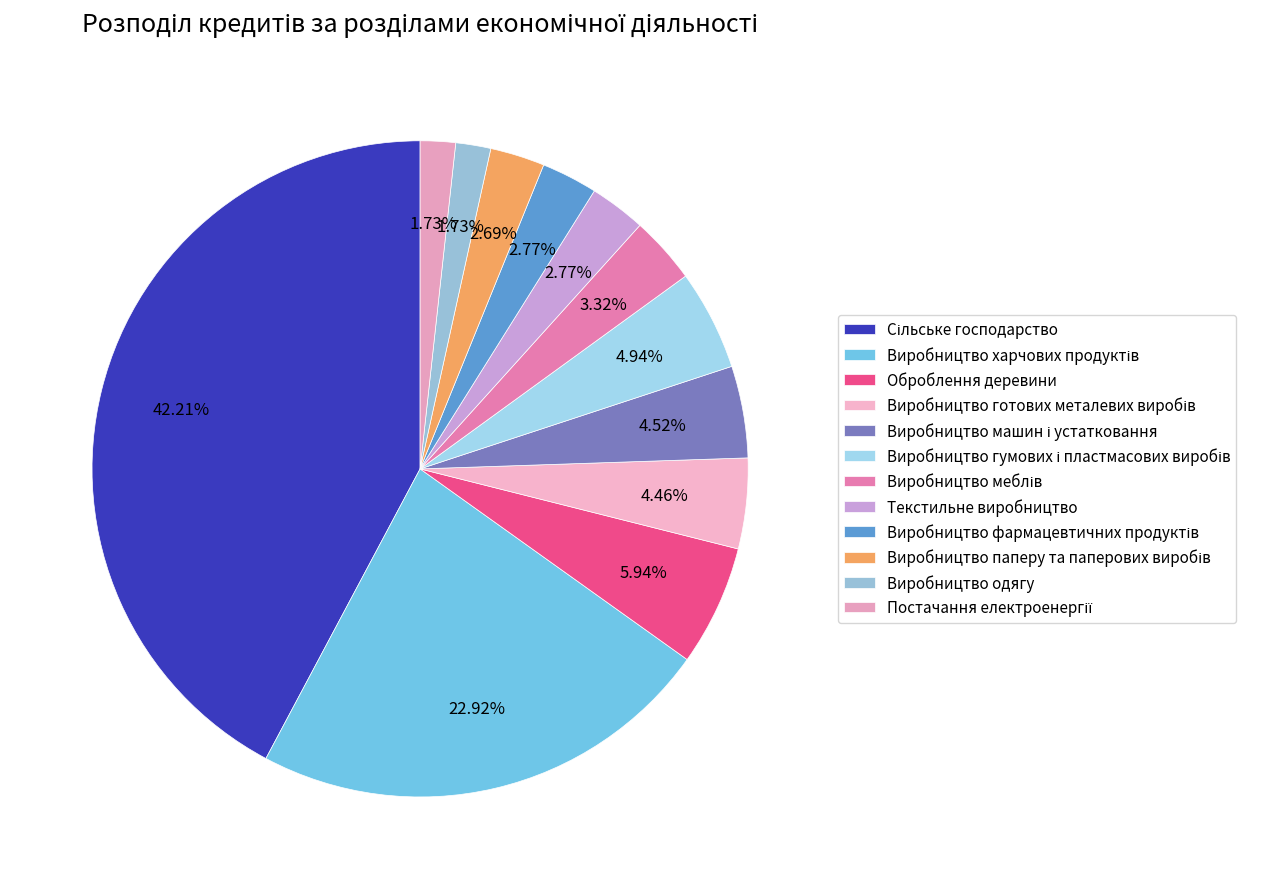

The Виробництво паперу та паперових виробів slice represents 1% of the pie. True or false?

False